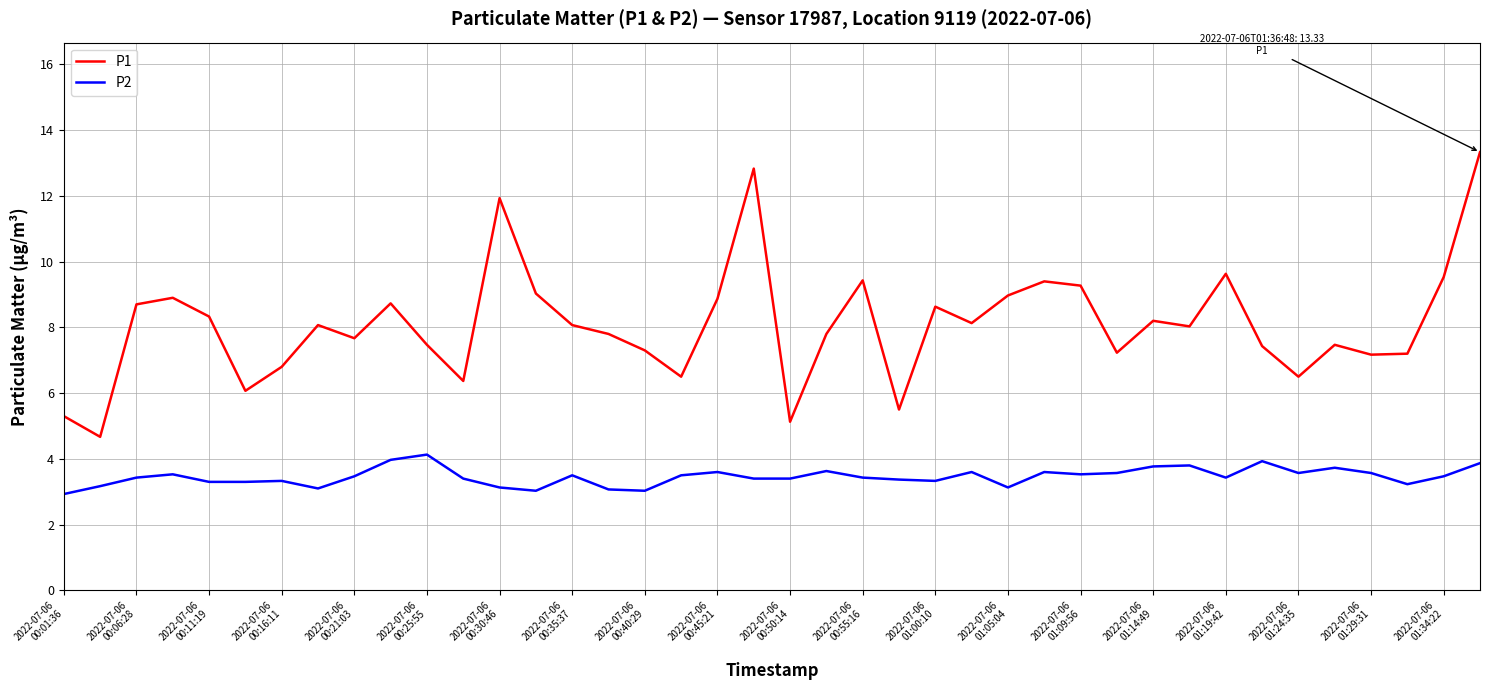

How many lines are shown in the chart?

2